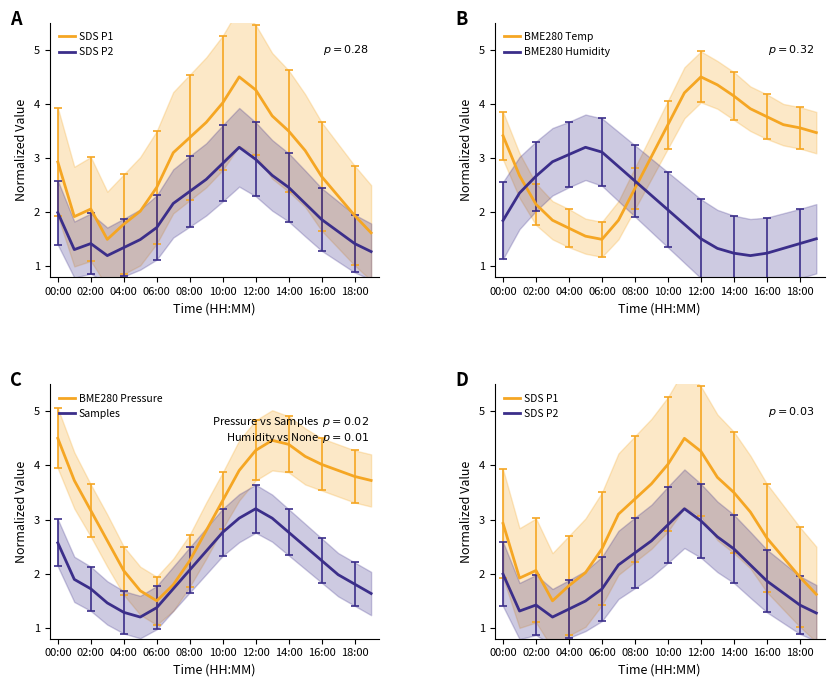

What position from the right is 13?

7